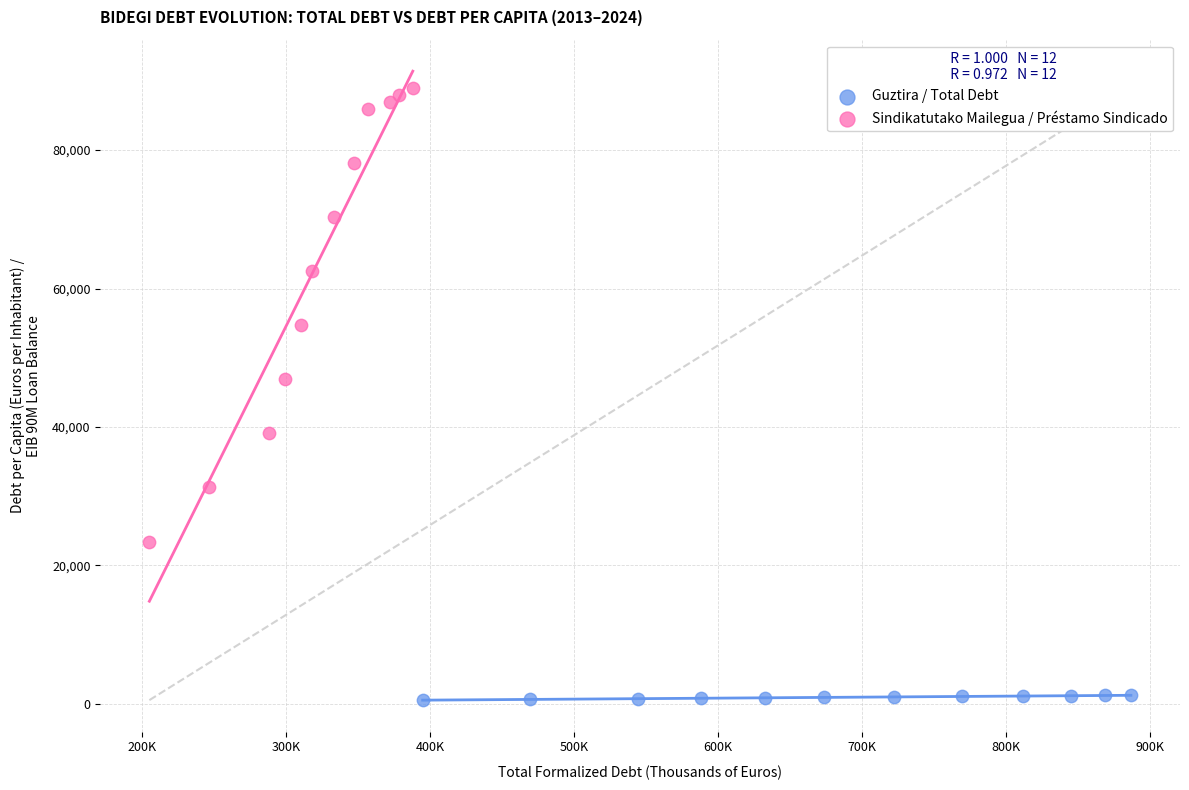

Which series reaches the maximum Y coordinate?

Sindikatutako Mailegua / Préstamo Sindicado